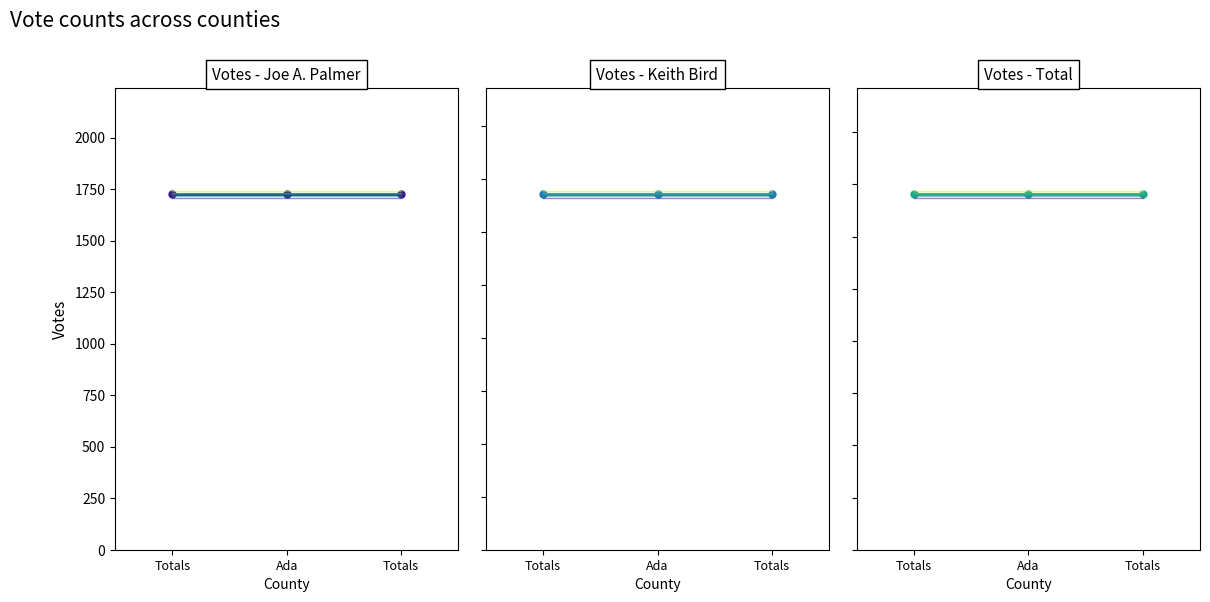

What is the label of the 3rd point from the left?

Totals